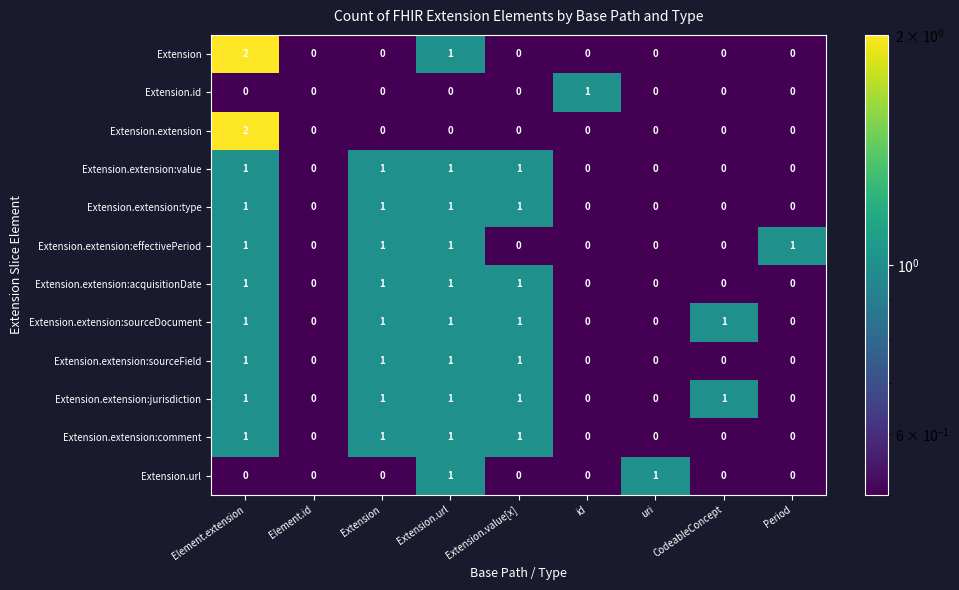

The value of Extension.extension:type at id is -1. True or false?

False